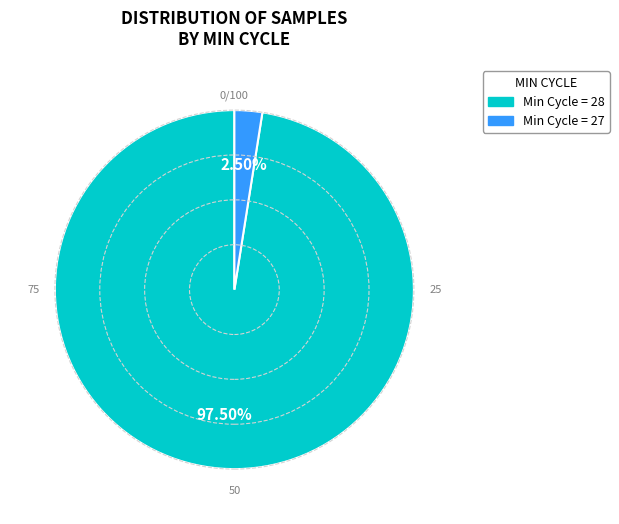

Count the number of slices in the pie.

2